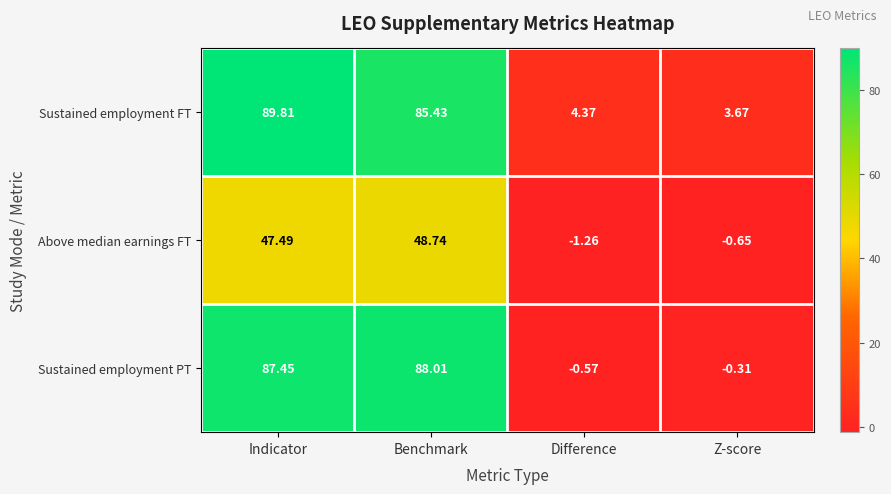

Which label corresponds to the largest value in the chart?

Indicator